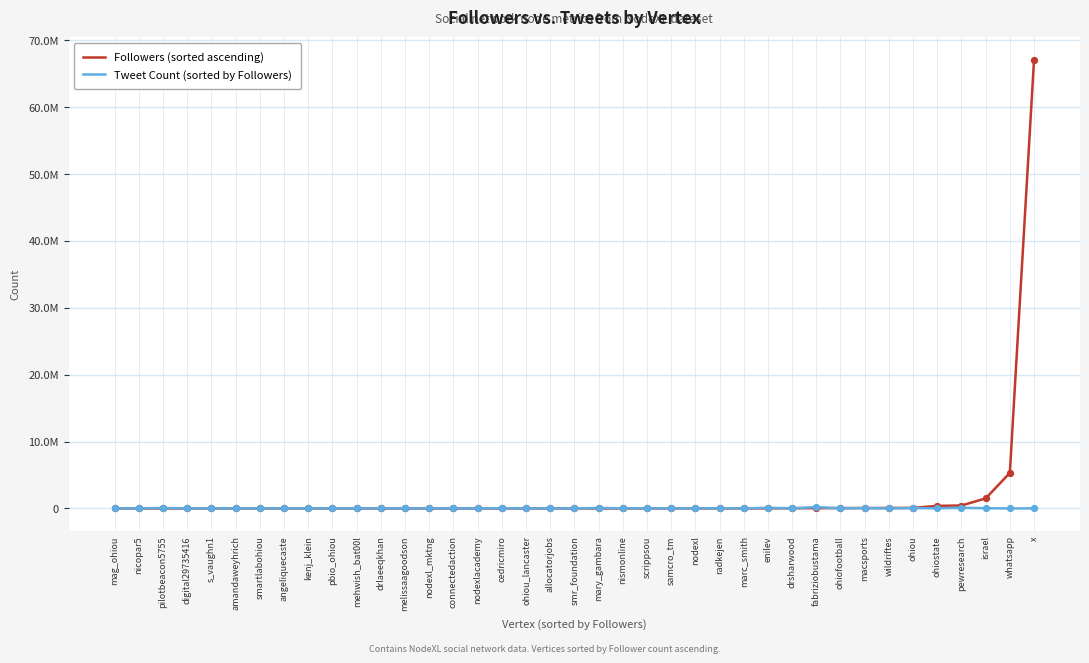

What is the total value across all series at marc_smith?

25092